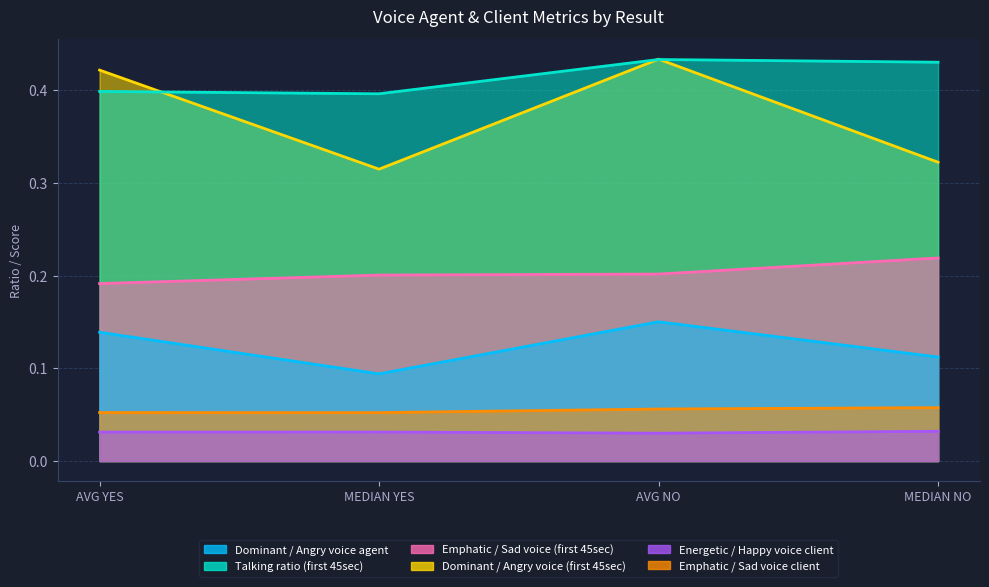

What is the spread (max minus min) of values at AVG NO?

0.4